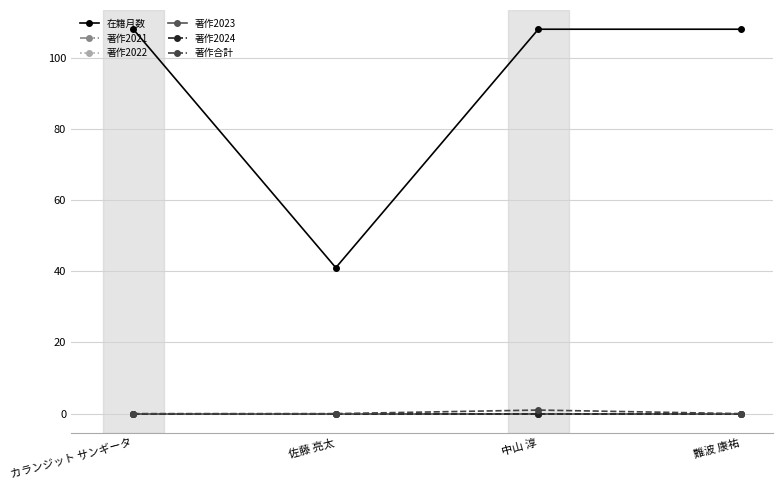

At which category is the sum across all series the highest?

中山 淳